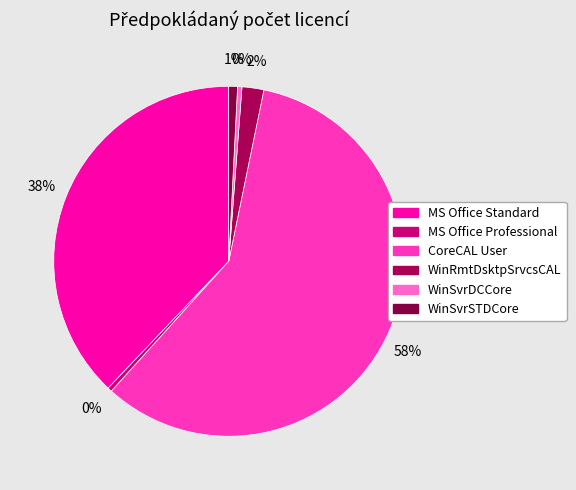

To the nearest percent, what percentage of the pie is WinSvrSTDCore?

1%